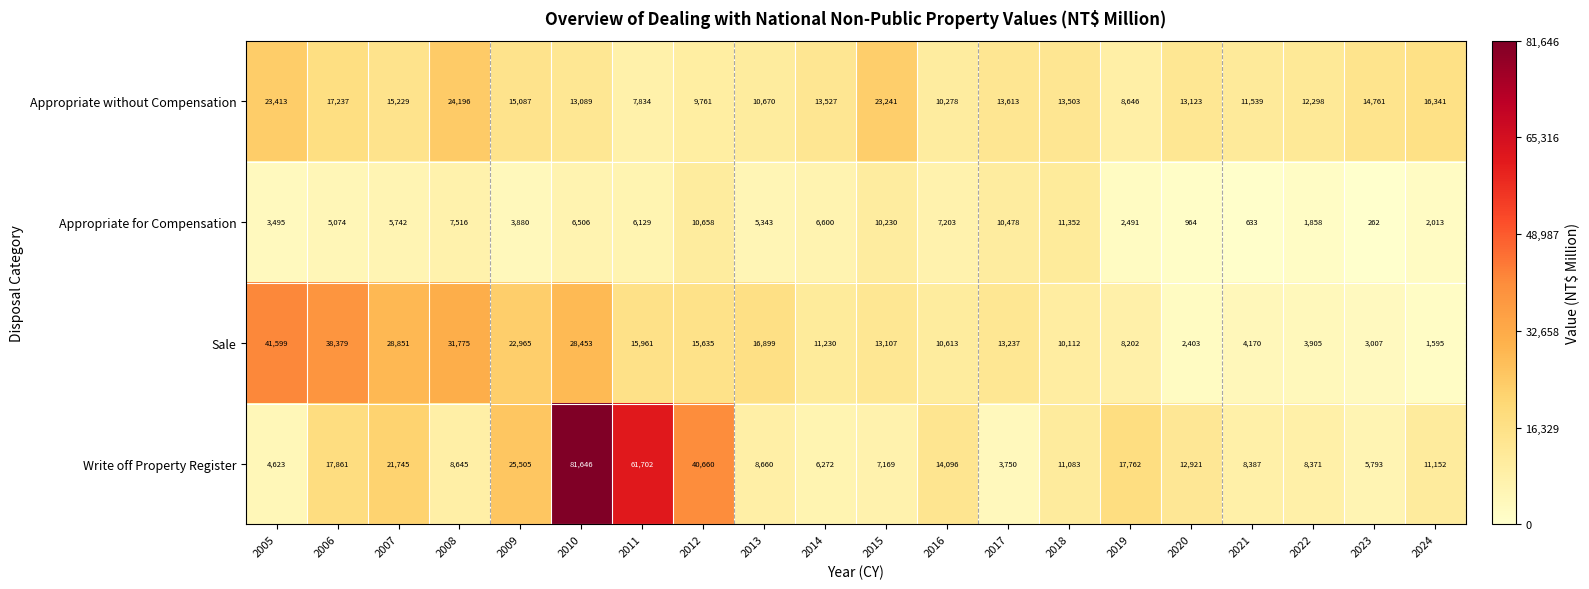

At which label is Sale closest to 21597?

2009